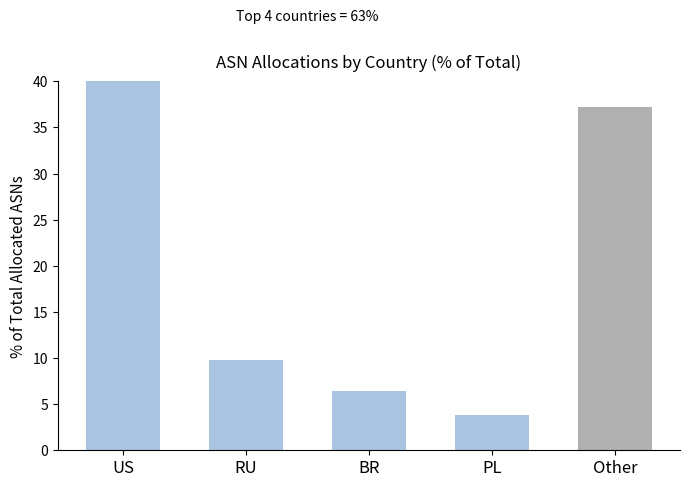

What is the difference between the maximum and minimum values?

39.0